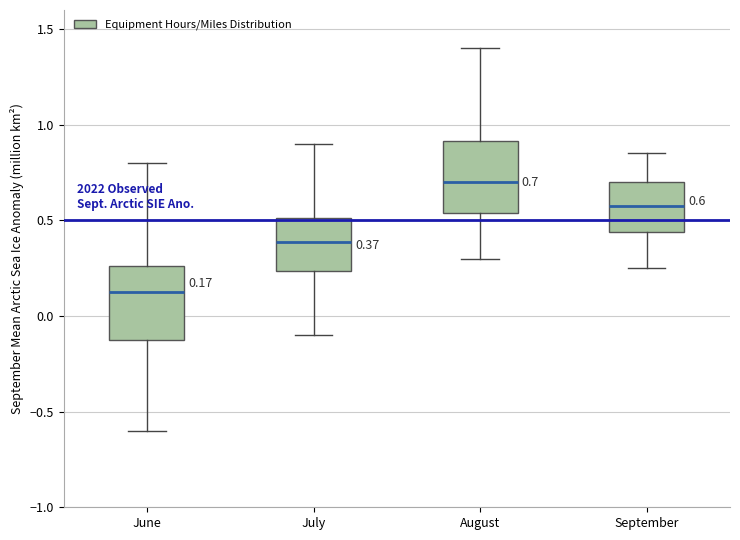

Which box's median line is the highest?

August